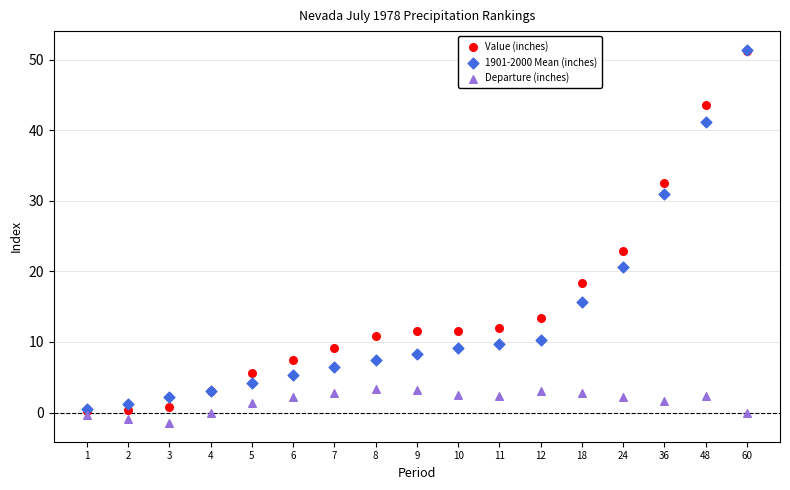

In the Value (inches) series, what Y value is closest to 25?

22.9